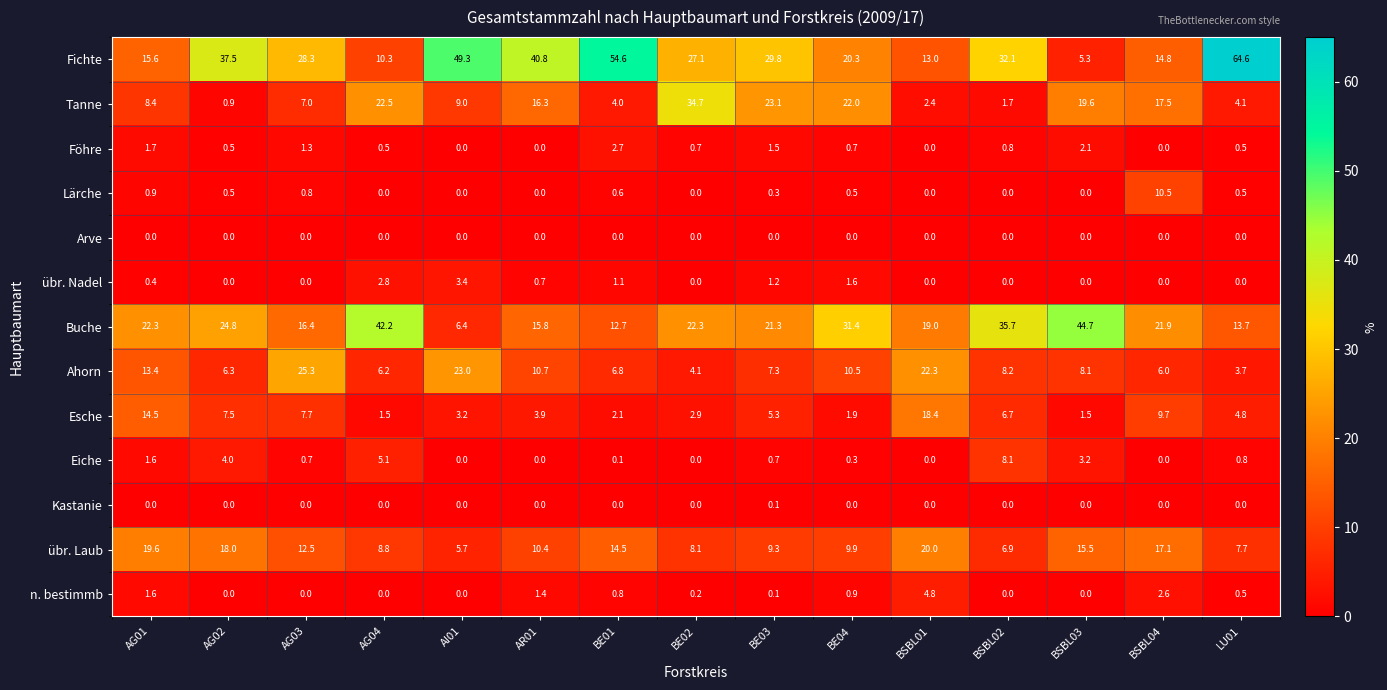

What is the maximum value for Fichte?

64.6